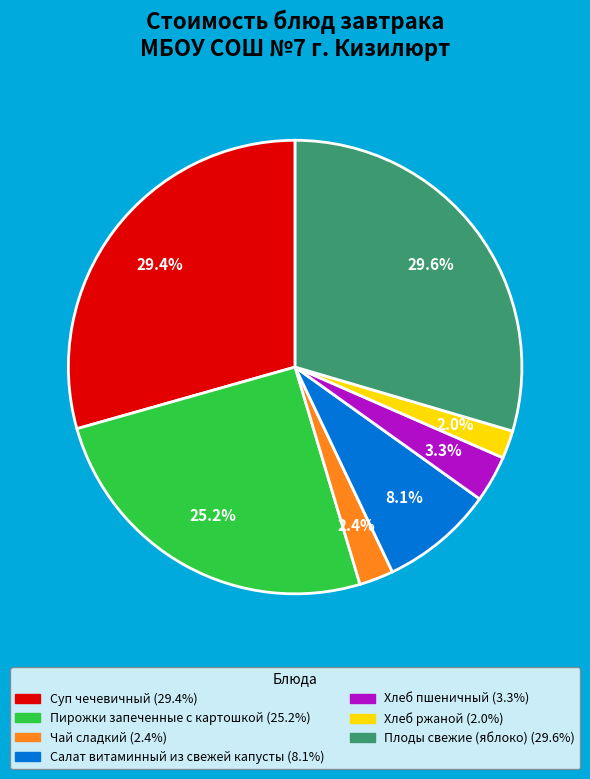

Is there a majority slice in this chart?

No